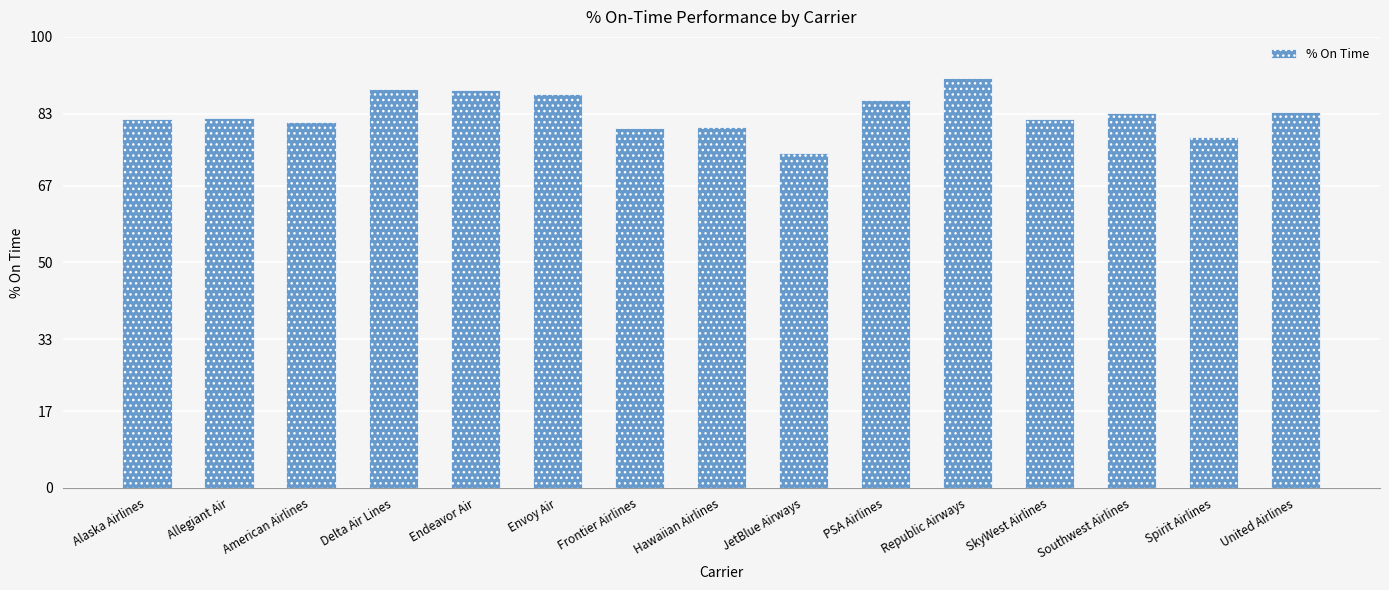

What is the sum of the values at Envoy Air and Alaska Airlines?

169.2